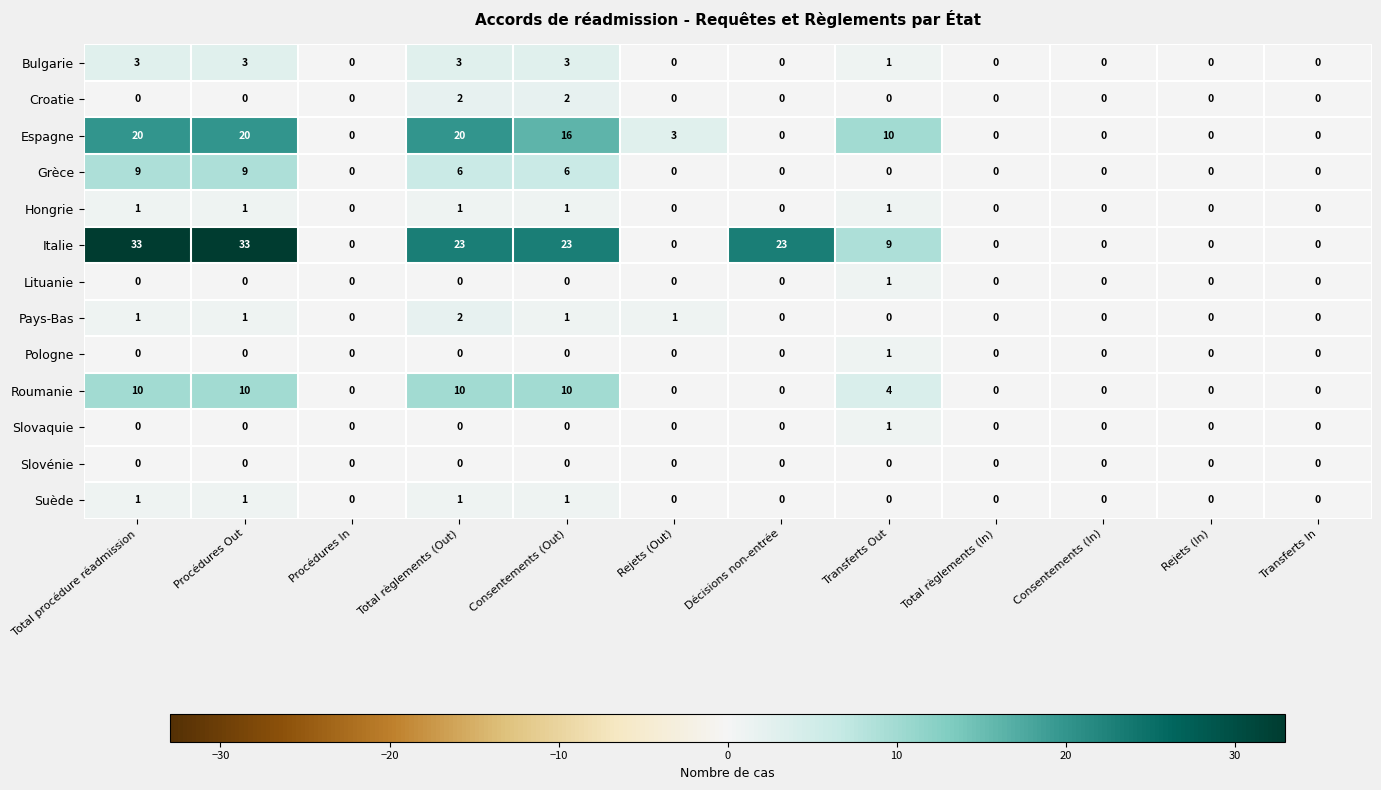

Which series changed the most between Total règlements (Out) and Transferts In?

Italie